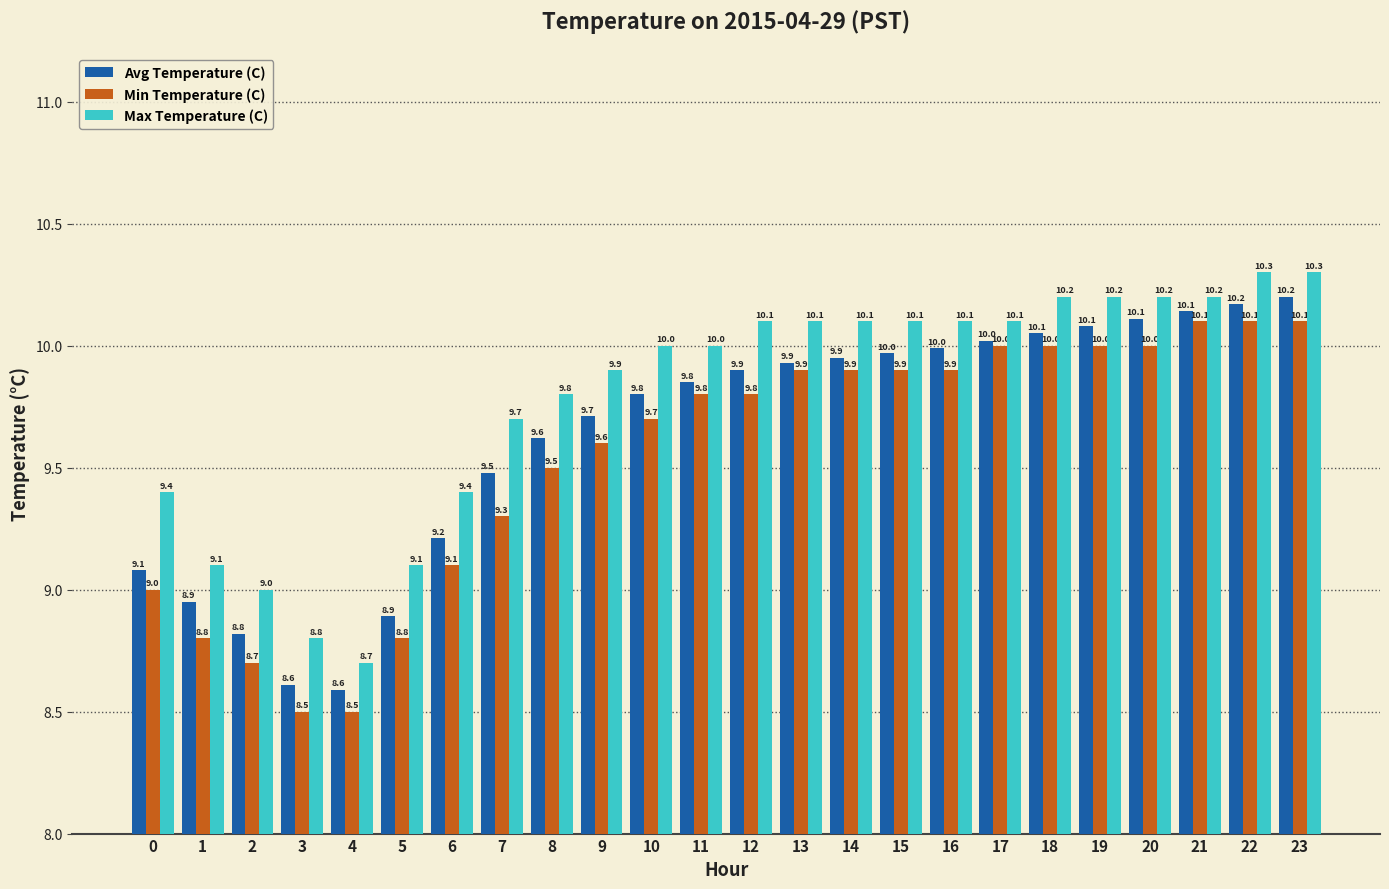

What is the total value across all series at 22?

30.6